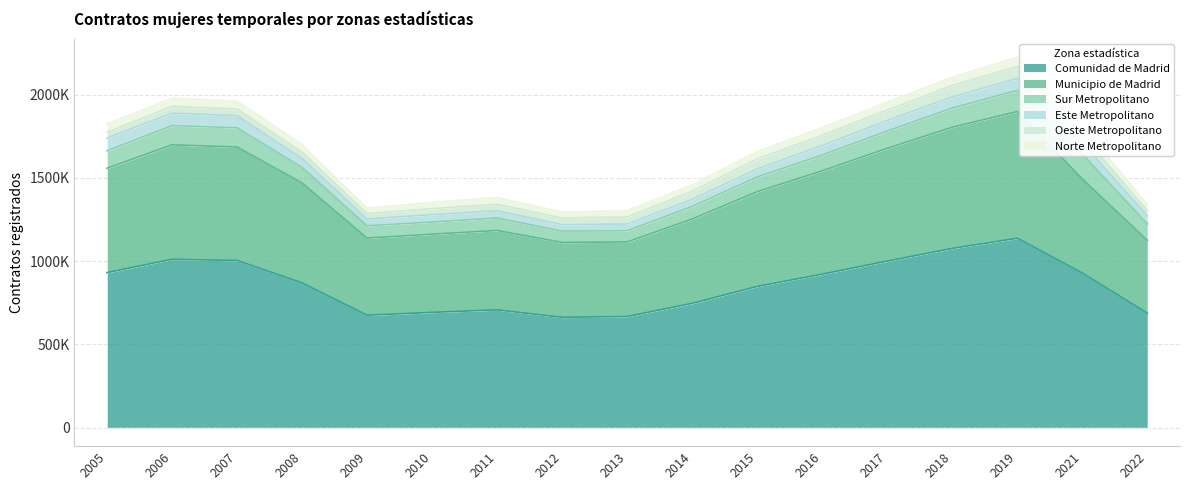

True or false: Este Metropolitano has more than 0 interior local peaks.

True